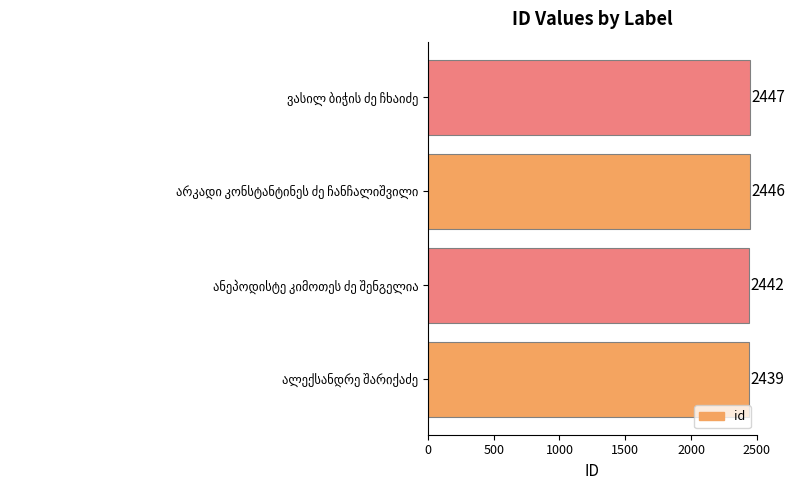

What is the greatest value displayed?

2447